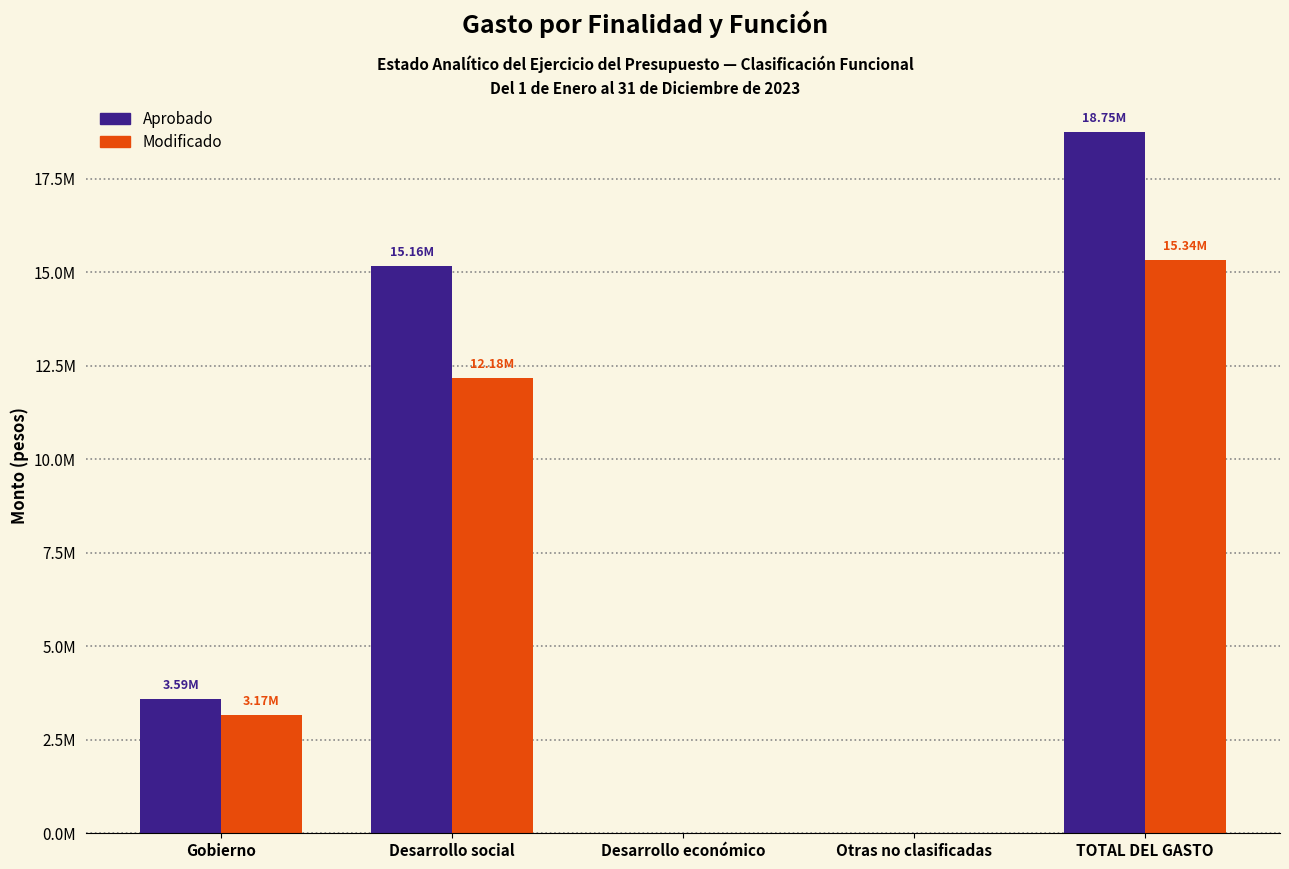

True or false: Modificado has a value of 0.0 at Otras no clasificadas.

True